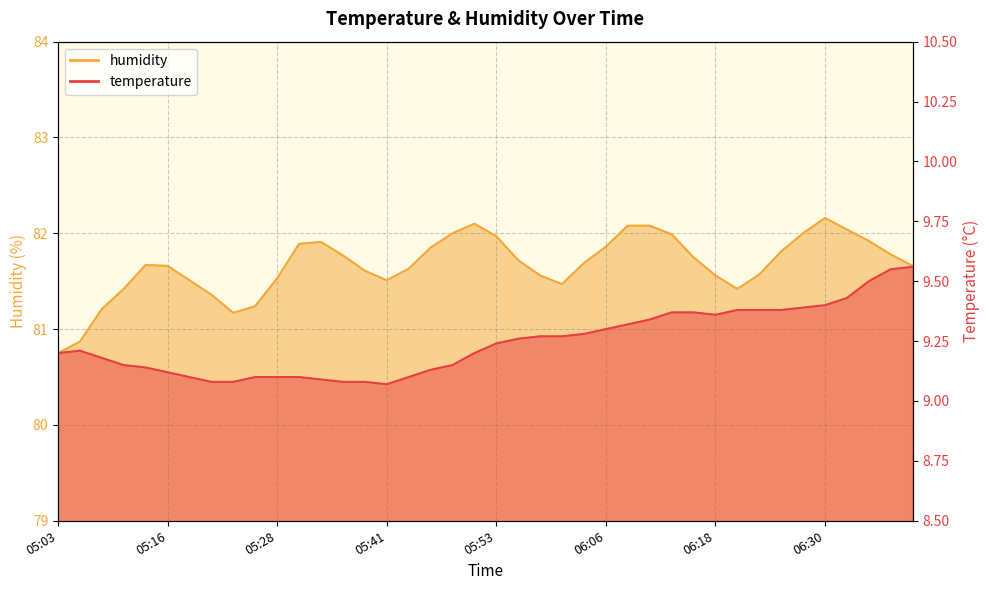

How many lines are shown in the chart?

2